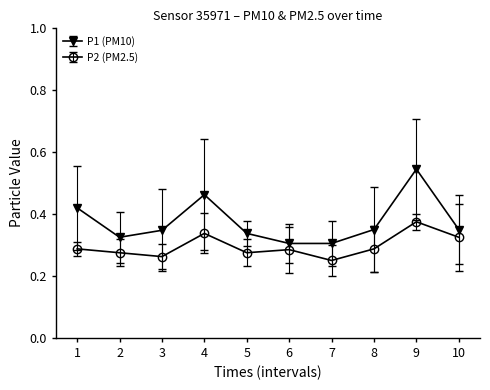

At which category is the sum across all series the highest?

9